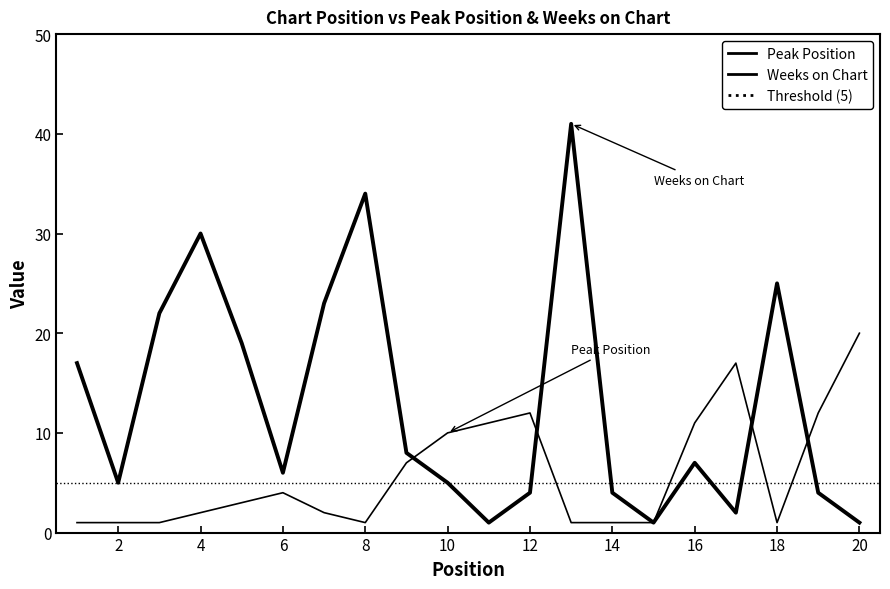

Which series changed the most between 13 and 16?

Weeks on Chart